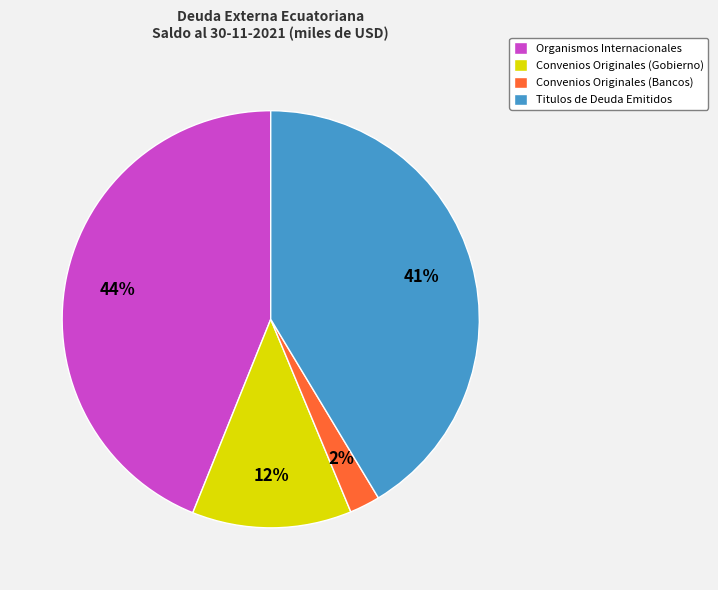

Does Convenios Originales (Gobierno) account for over 50% of the chart?

No